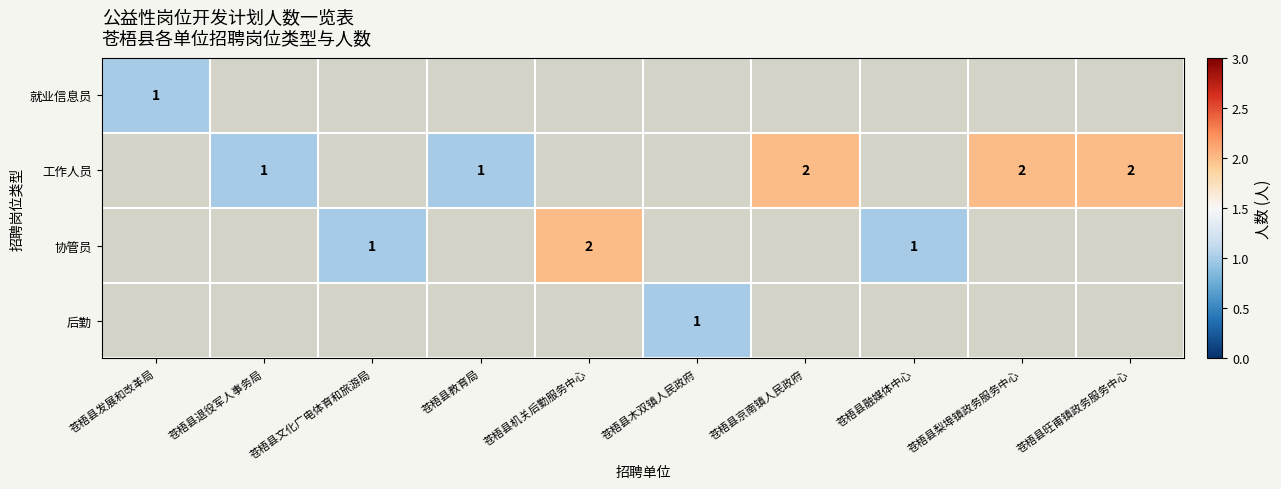

True or false: 工作人员 has a value of 2 at 苍梧县梨埠镇政务服务中心.

True